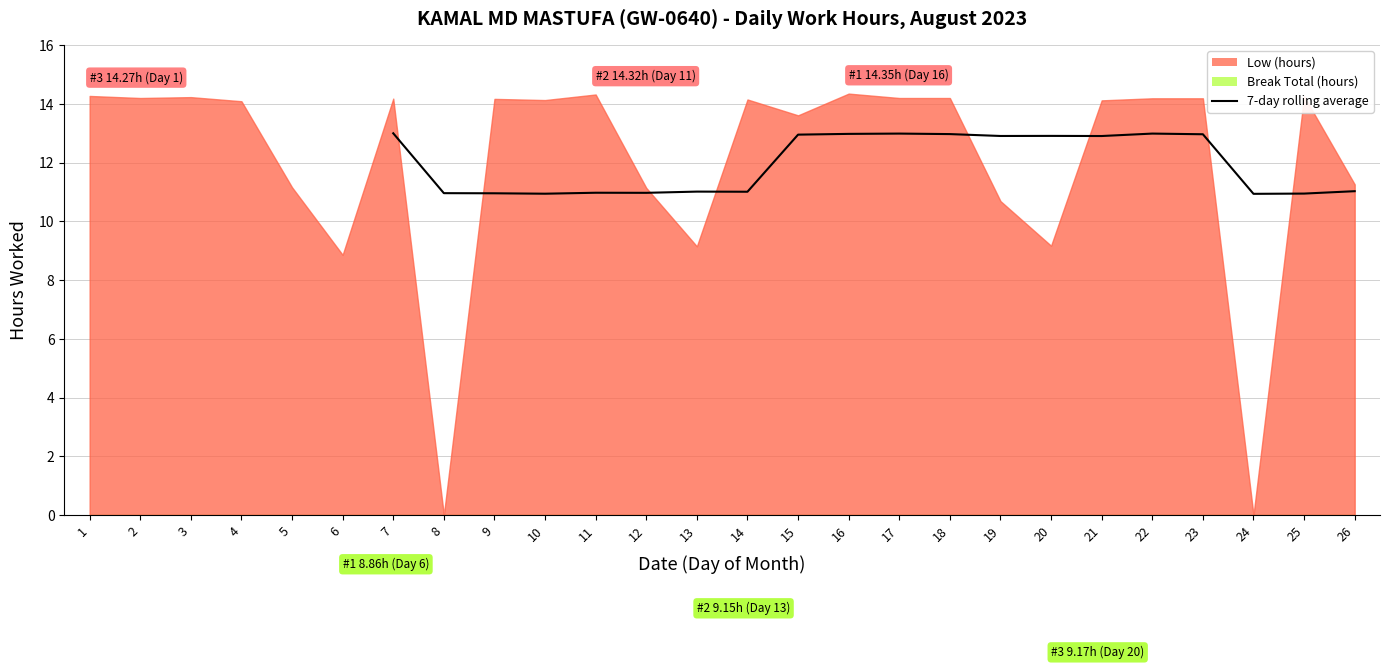

Which category has the lowest value across all series?

24